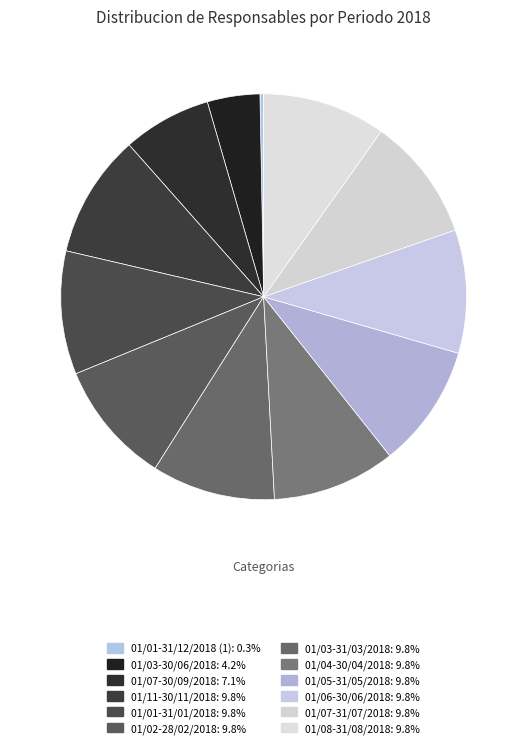

Which category has the smallest portion of the pie?

01/01-31/12/2018 (1)